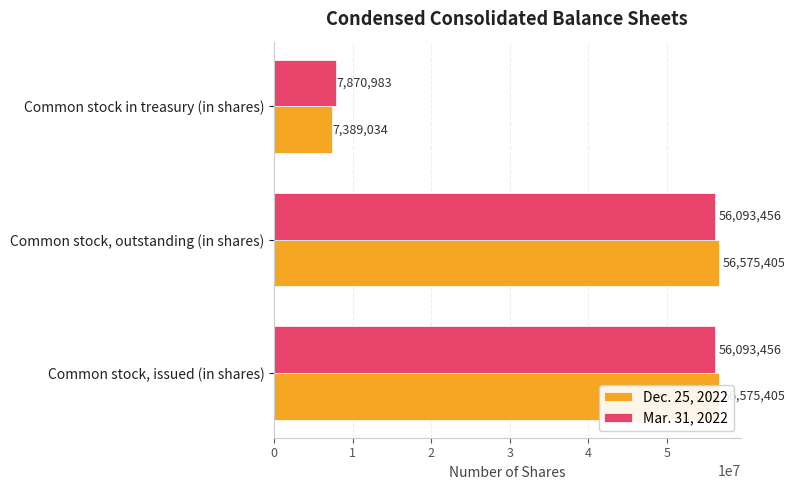

What is the total value across all series at Common stock, outstanding (in shares)?

112668861